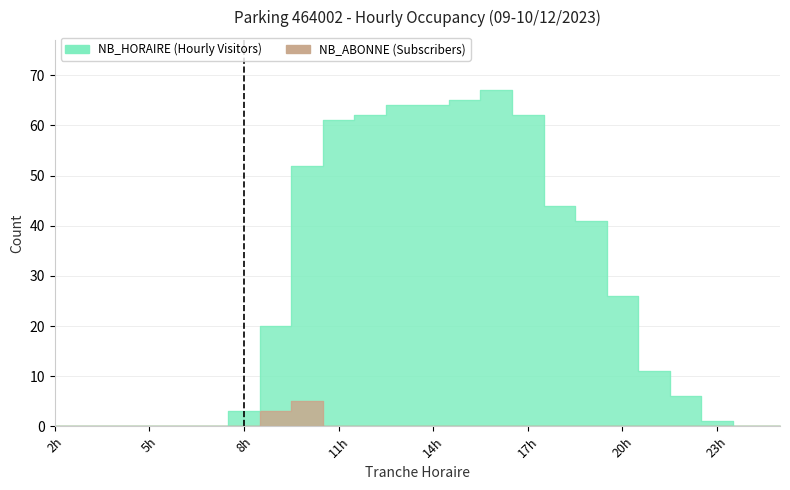

At which label does NB_HORAIRE reach its minimum?

2h